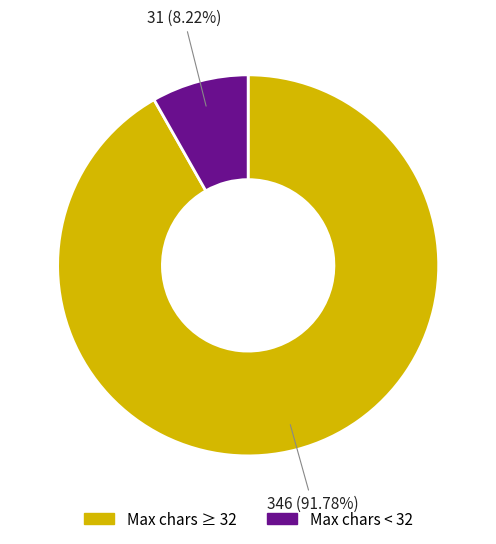

Count the number of slices in the pie.

2